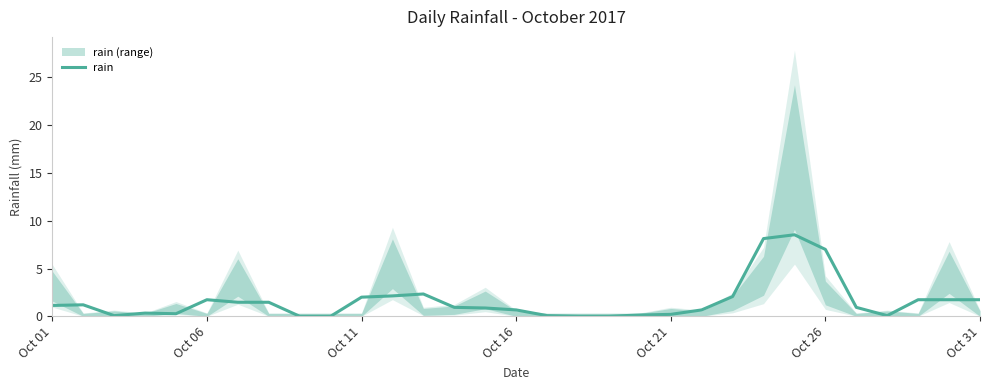

Count the number of values greater than 0.

27